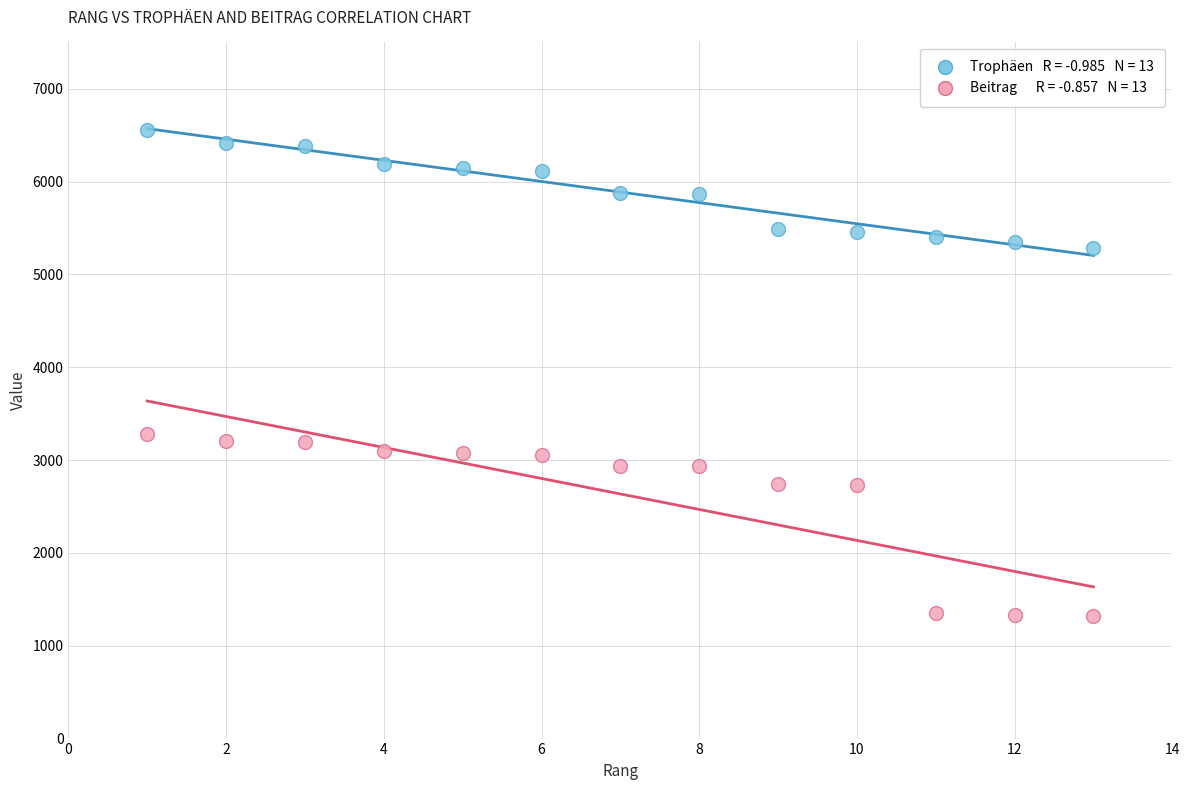

Across all data points, what is the range of Y values (max minus min)?

5238